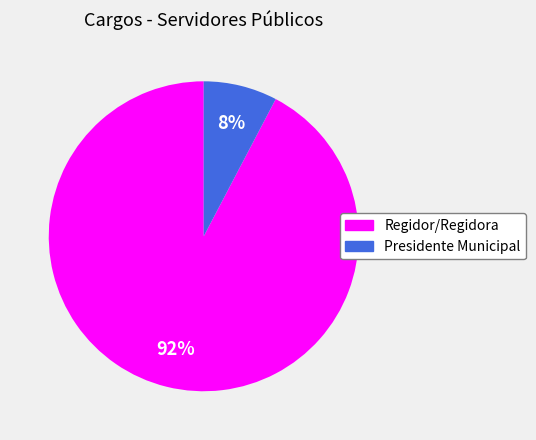

To the nearest percent, what is the average slice percentage?

50%